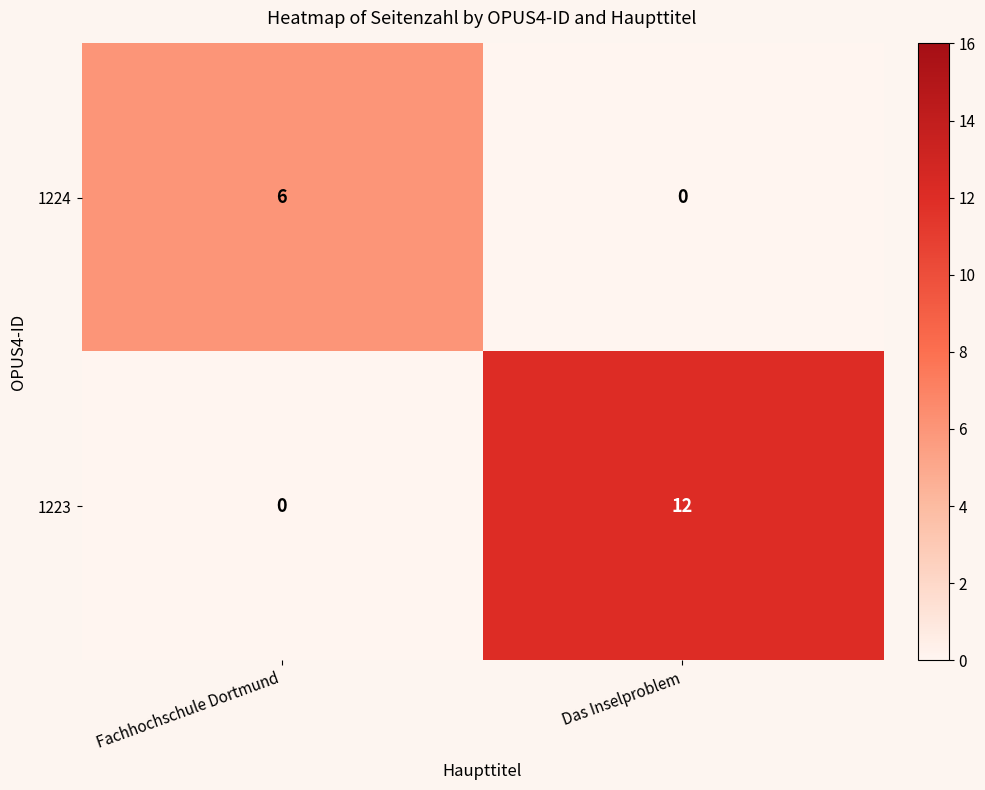

The 1223 series shows -7 at Fachhochschule Dortmund. True or false?

False